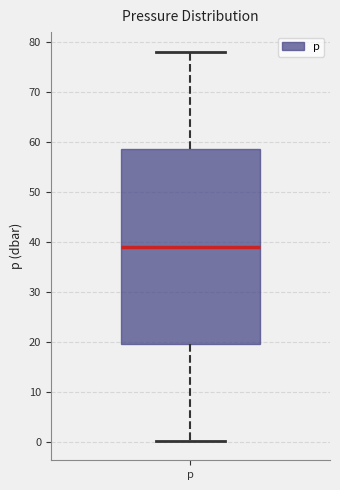

Transcribe this box plot: give where the median line is, the range the box spans, and where the two whiskers end, as read against the y-axis. The values are not printed on the chart, so give them approximately, as read against the axis.

median 39, box 20 to 59, whiskers 0 to 78